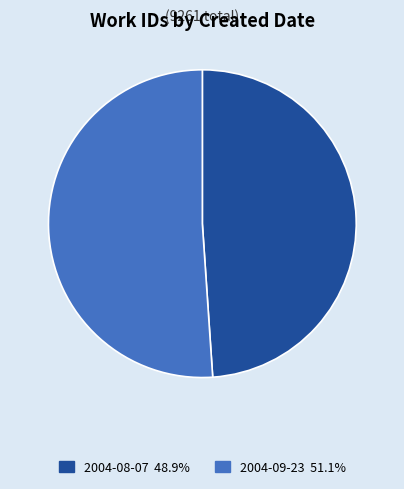

Approximately how many times larger is the value at 2004-09-23 compared to 2004-08-07?

1.0